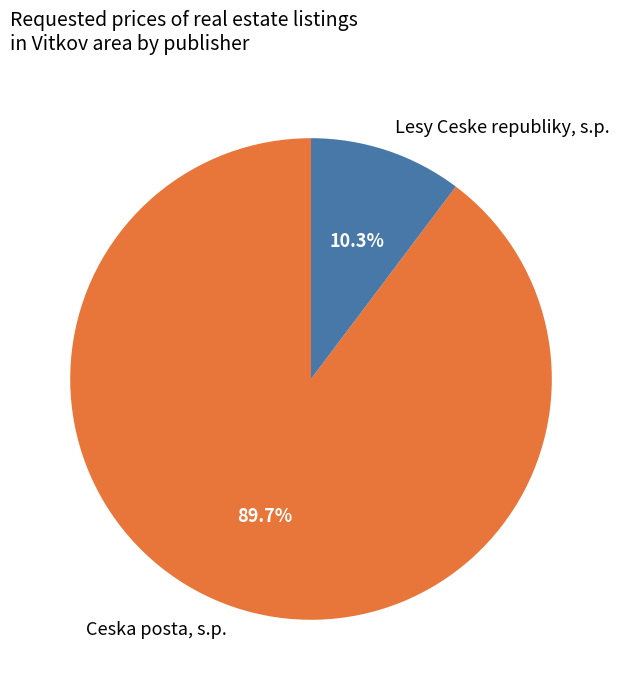

What percentage do Ceska posta, s.p. and Lesy Ceske republiky, s.p. together represent?

100.0%